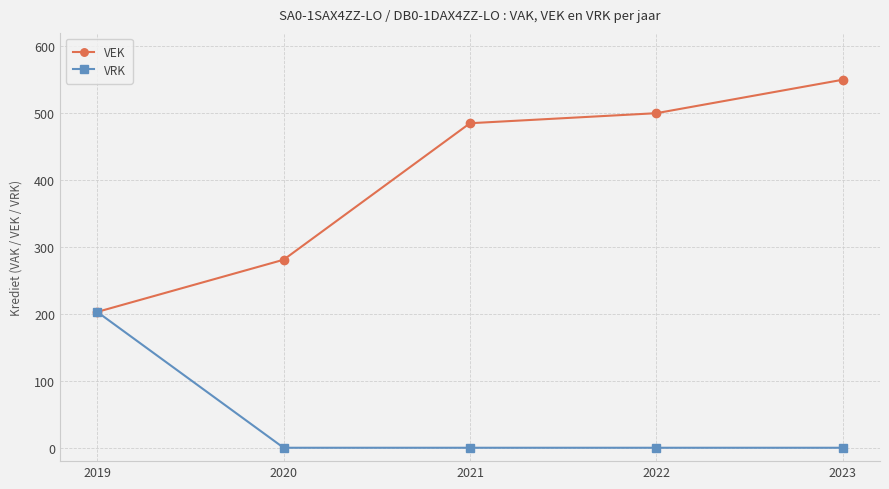

Does the chart have visible grid lines?

Yes